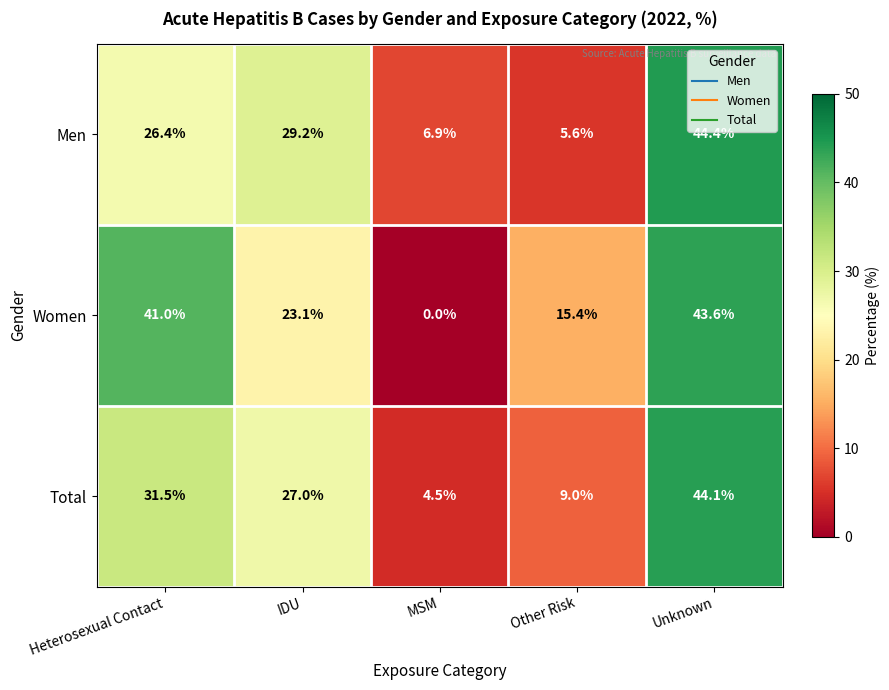

List the series in order of their peak value, lowest first.

Women, Total, Men